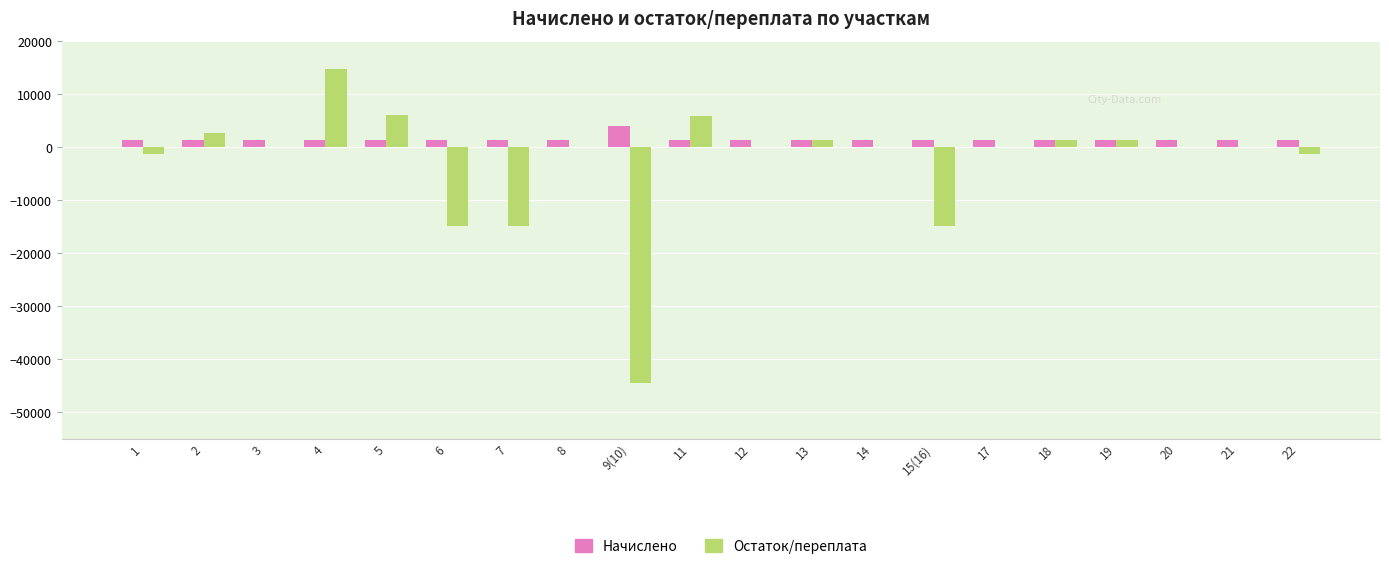

Is the value of Остаток/переплата at 4 greater than the value of Начислено at 6?

Yes